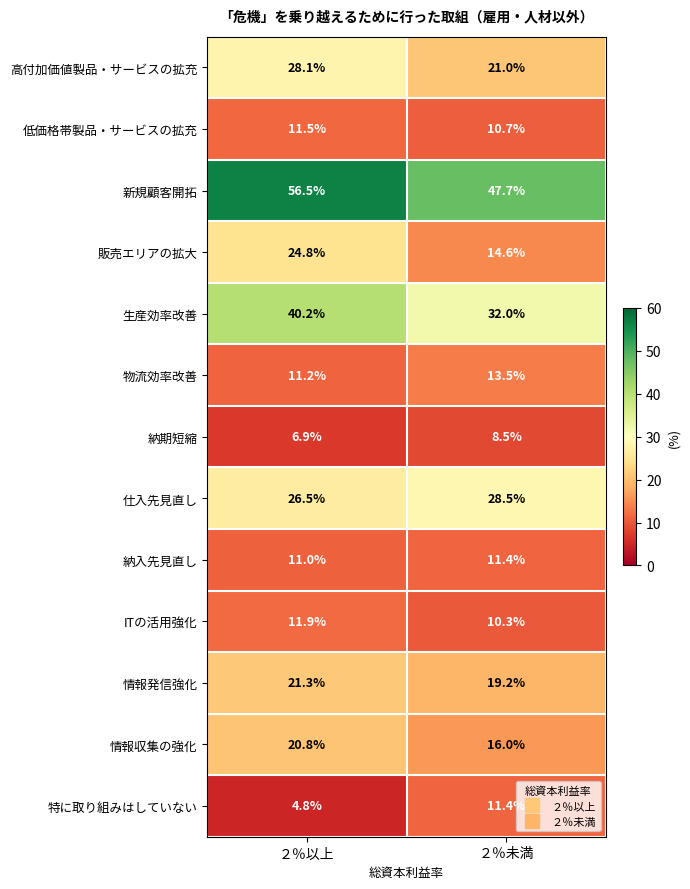

Which series has the largest range (max minus min)?

販売エリアの拡大